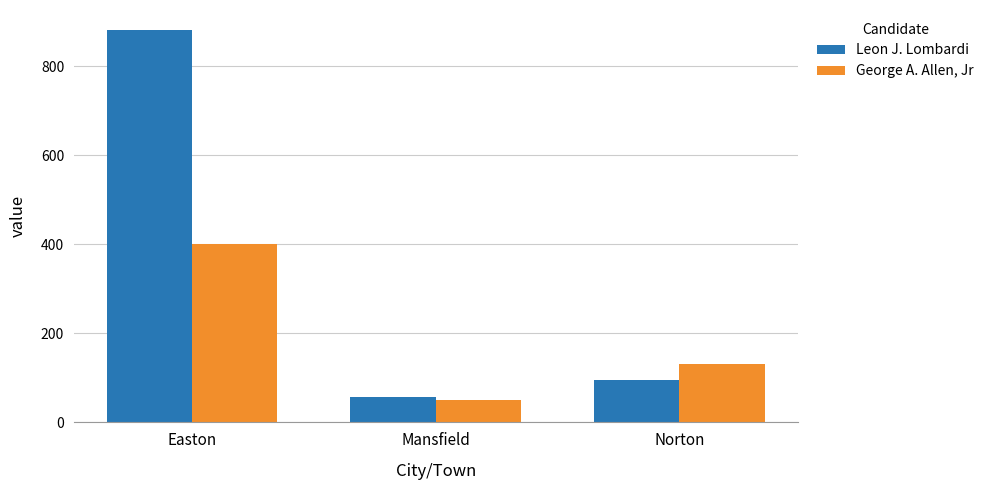

What is the sum of all George A. Allen, Jr values?

583